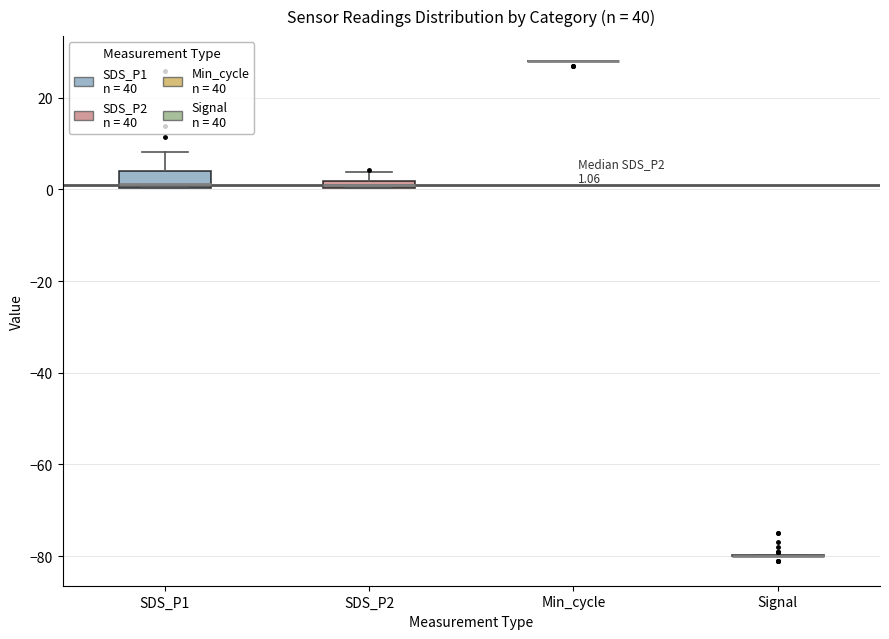

Comparing the boxes themselves (not the whiskers), which one is the tallest?

SDS_P1